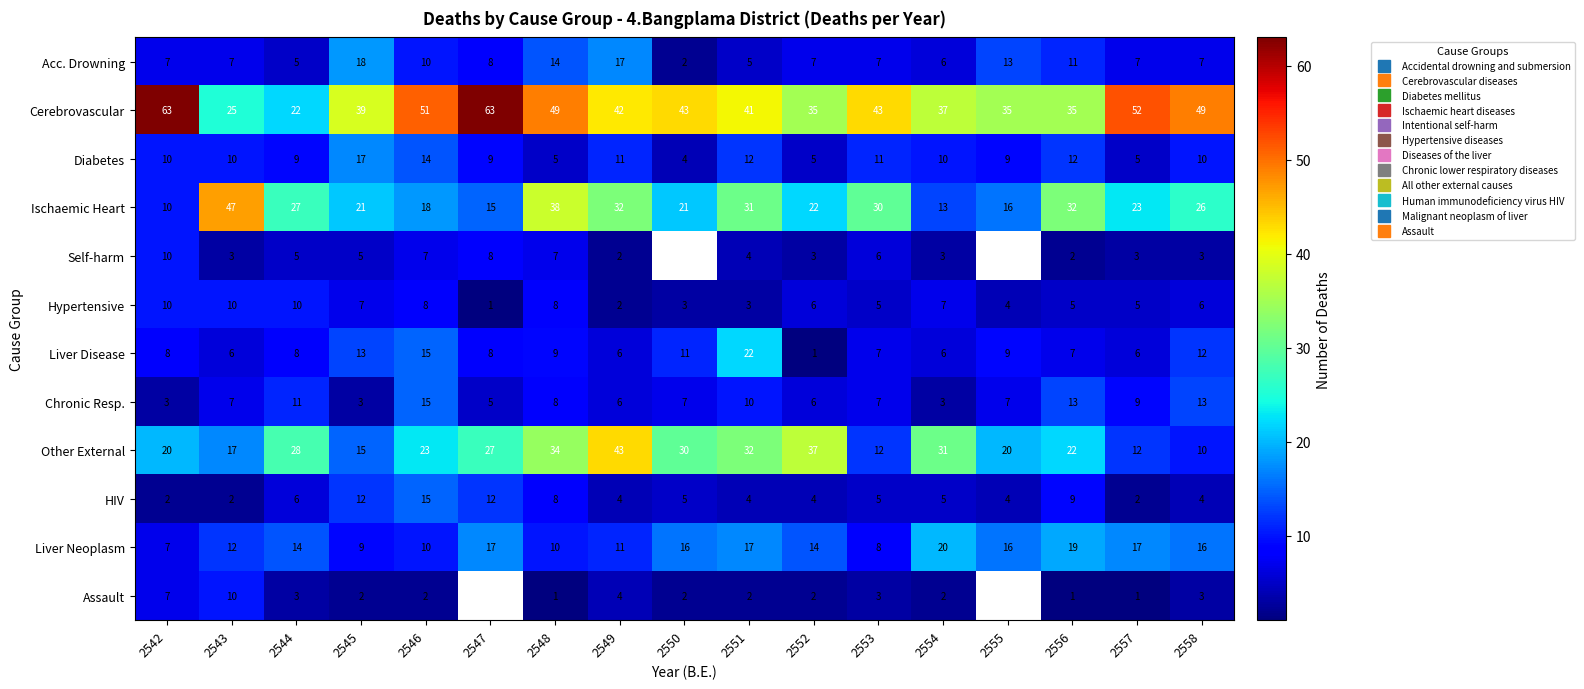

What is the difference between the maximum and minimum values in the Diabetes series?

13.0